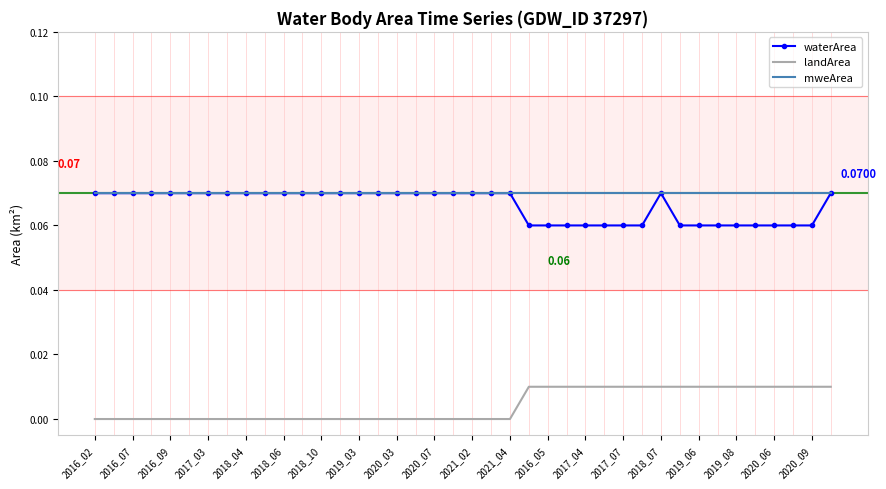

True or false: mweArea and landArea intersect in this chart.

False